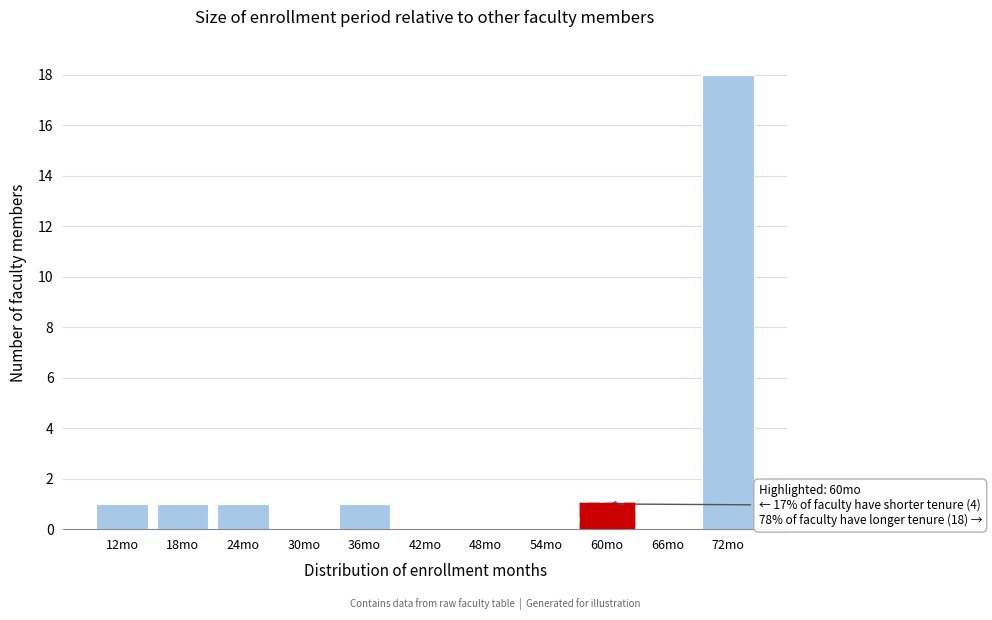

Reading left to right, what are all the values shown in this chart?

12mo=1	18mo=1	24mo=1	30mo=0	36mo=1	42mo=0	48mo=0	54mo=0	60mo=1	66mo=0	72mo=18